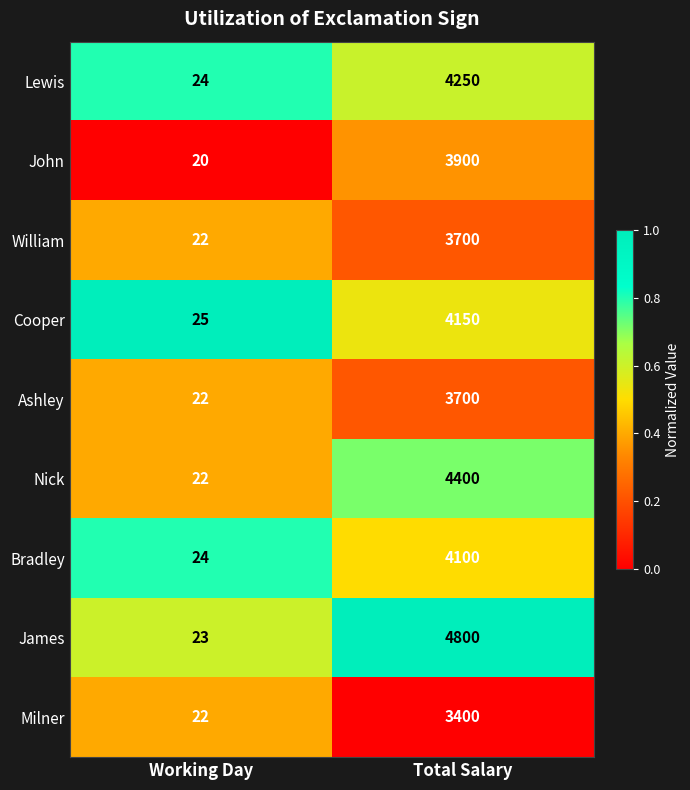

What is the sum of all Bradley values?

4124